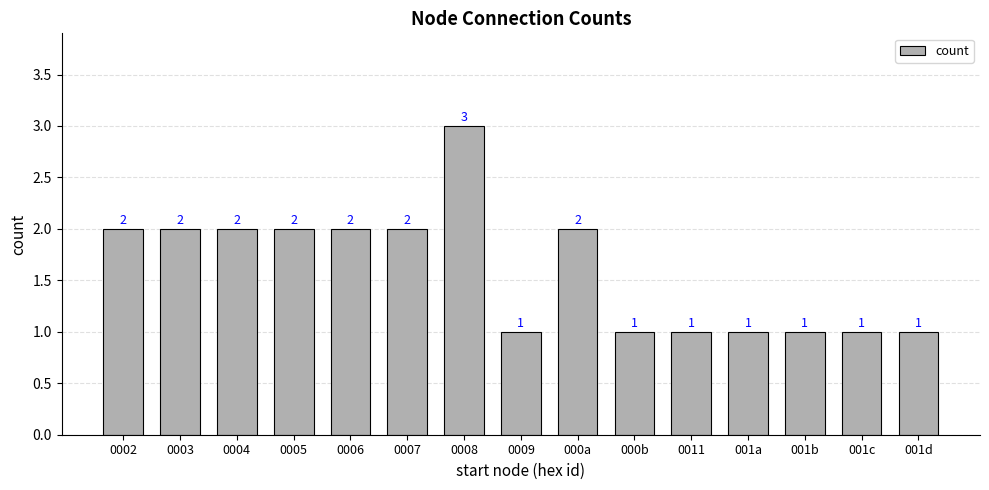

What is the label of the 4th bar from the left?

0005